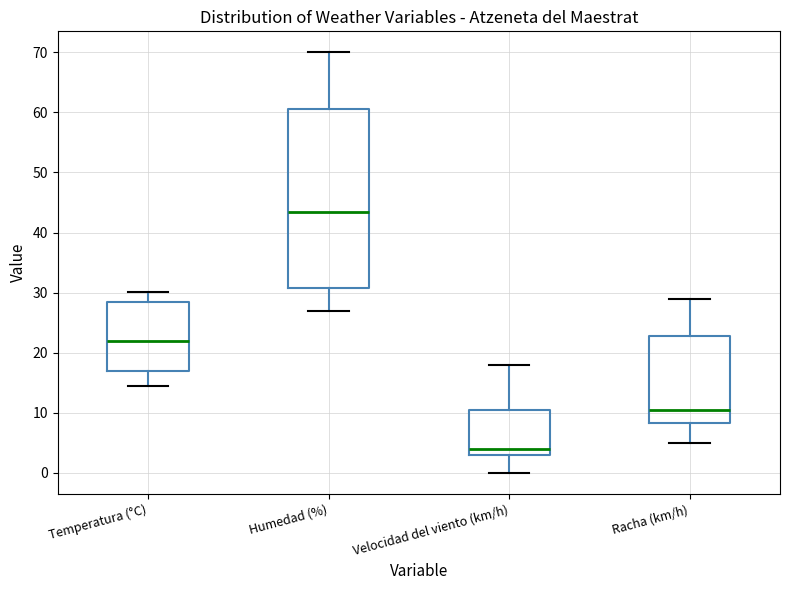

Reading left to right, read every box against the y-axis: the position of its median line, the range the box covers, and the ends of its whiskers. The values are not printed on the chart, so give them approximately, as read against the axis.

Temperatura (°C): median 22, box 17 to 28, whiskers 14 to 30
Humedad (%): median 44, box 31 to 61, whiskers 27 to 70
Velocidad del viento (km/h): median 4, box 3 to 11, whiskers 0 to 18
Racha (km/h): median 11, box 8 to 23, whiskers 5 to 29